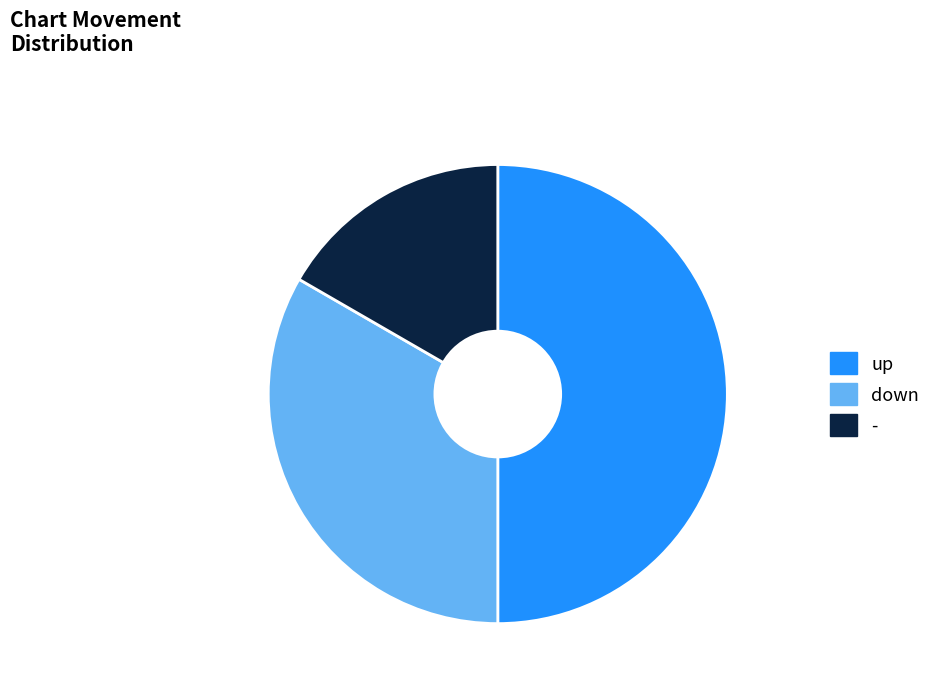

Between - and down, which is larger?

down